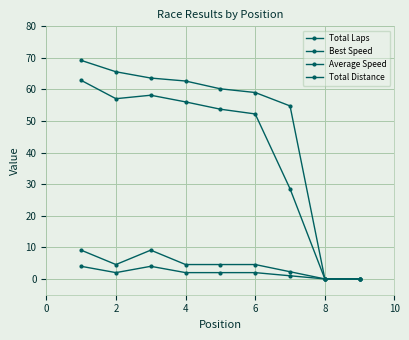

How many lines are shown in the chart?

4